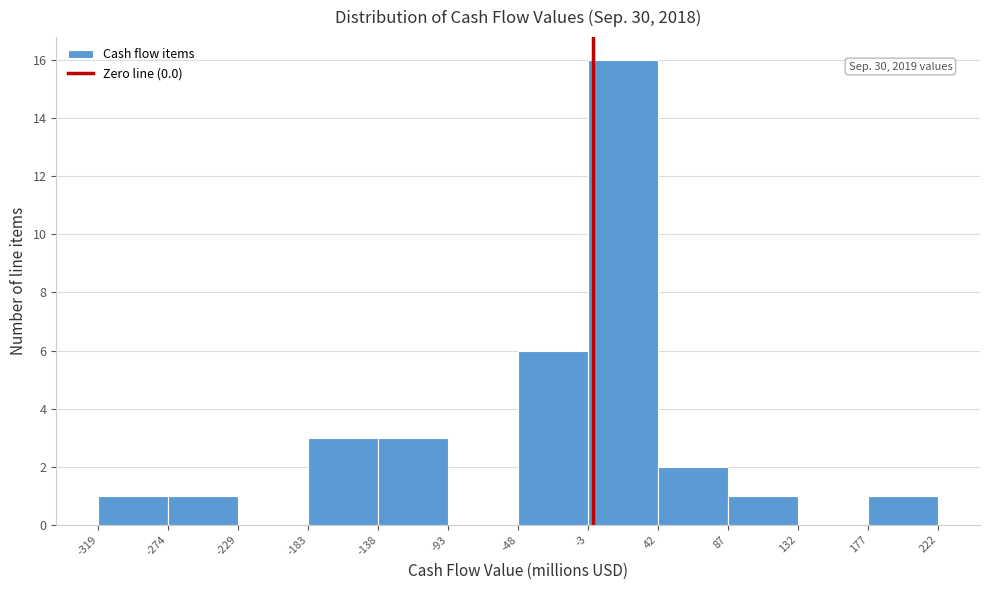

Over which range of the x-axis is the bar tallest?

-3 to 42